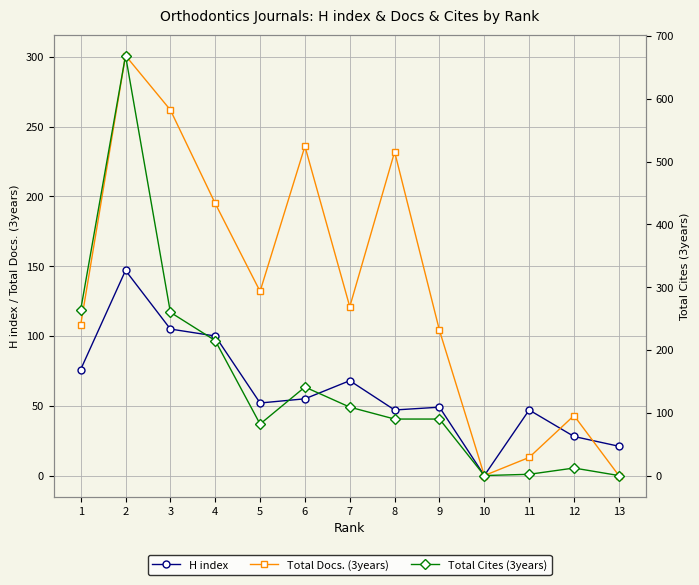

Which has a higher value, 8 or 9?

9